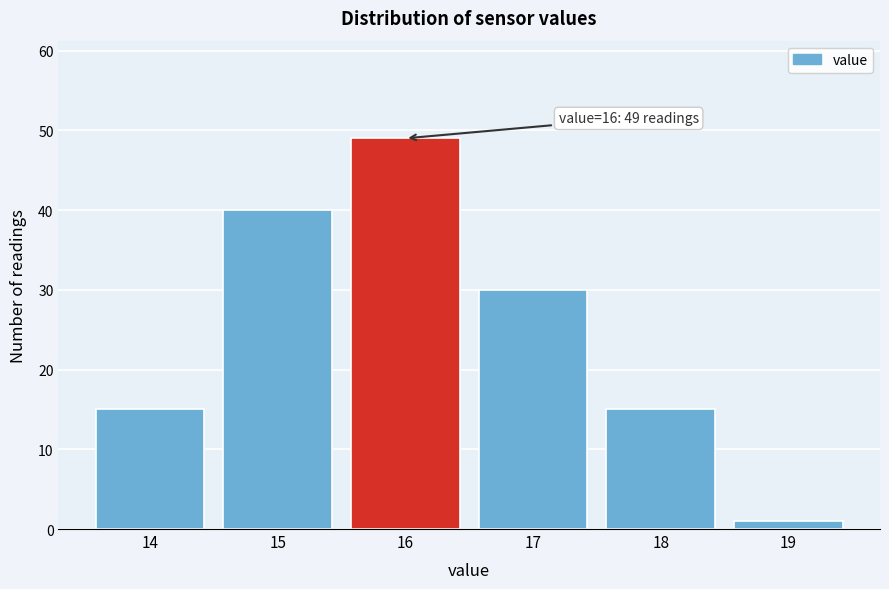

Reading left to right, what are all the values shown in this chart?

14=15	15=40	16=49	17=30	18=15	19=1